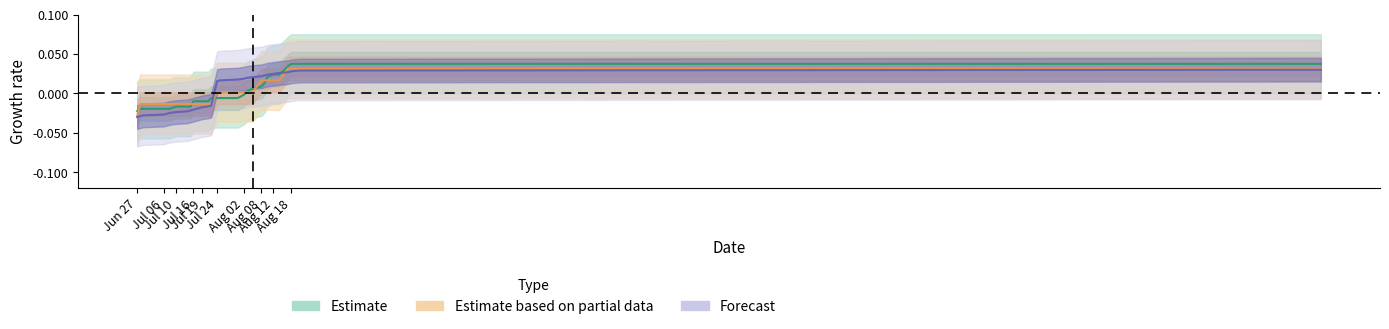

Is this an area chart (filled region under the line)?

No